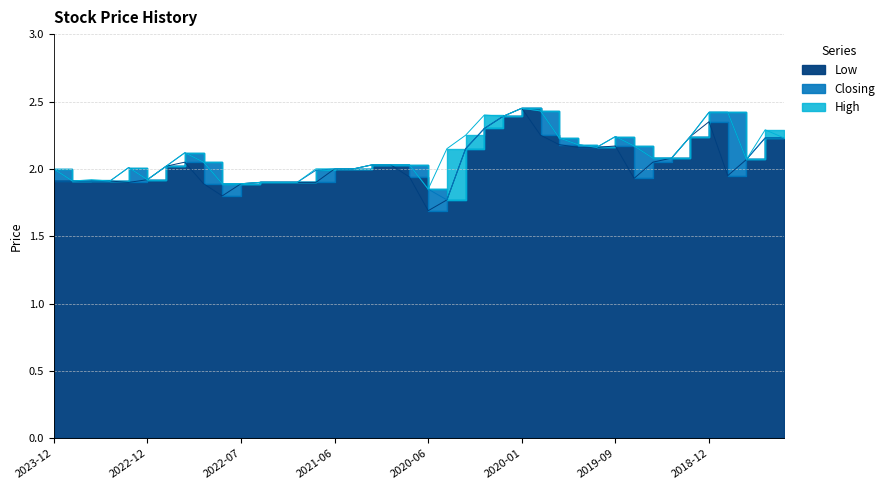

Which series changed the most between 2022-12-18 and 2019-06-16?

High